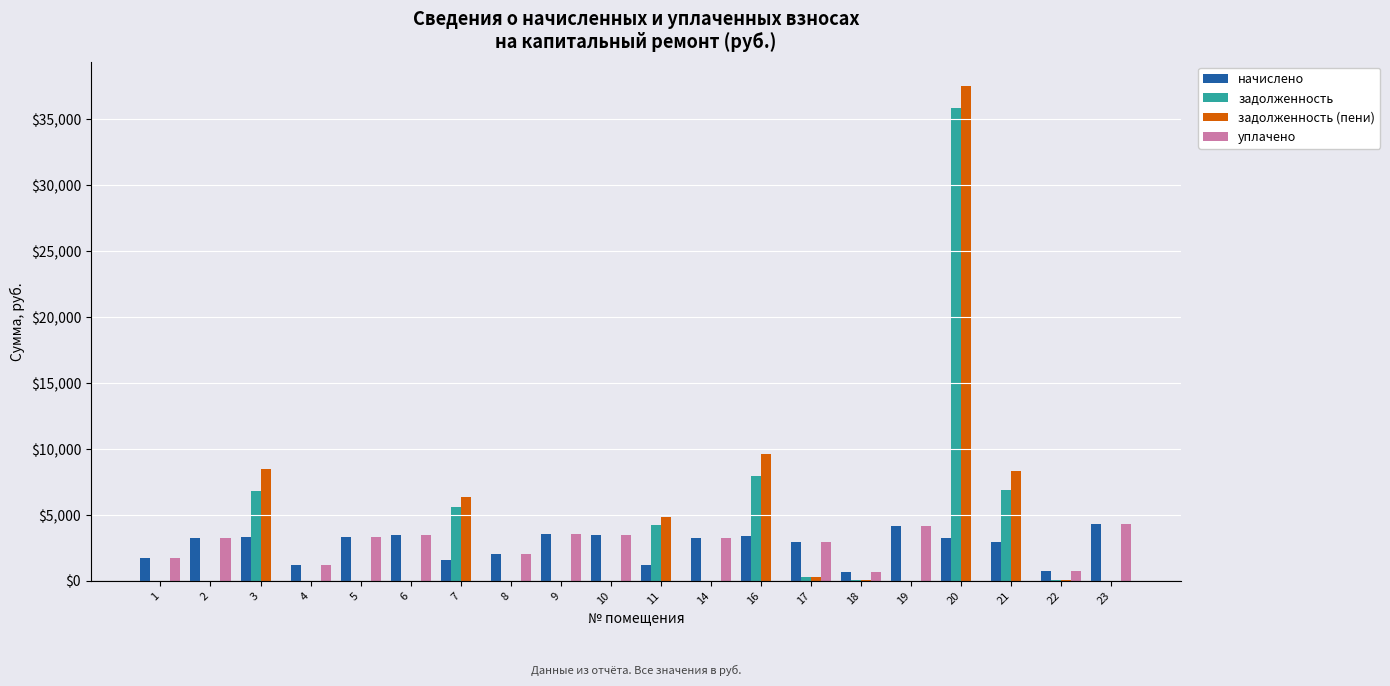

Are the bars horizontal?

No